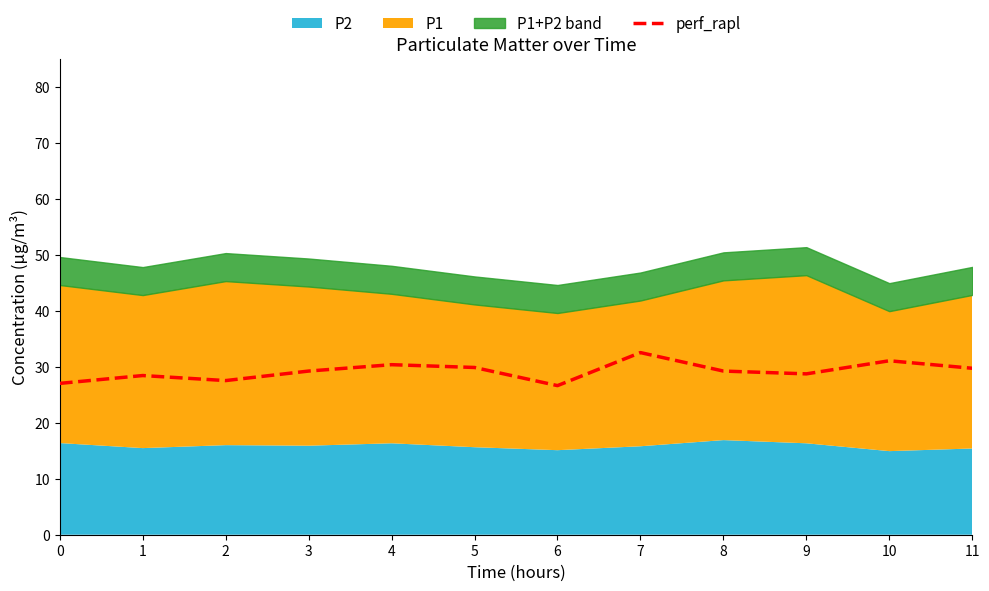

What is the difference between the second highest and second lowest values?

4.0